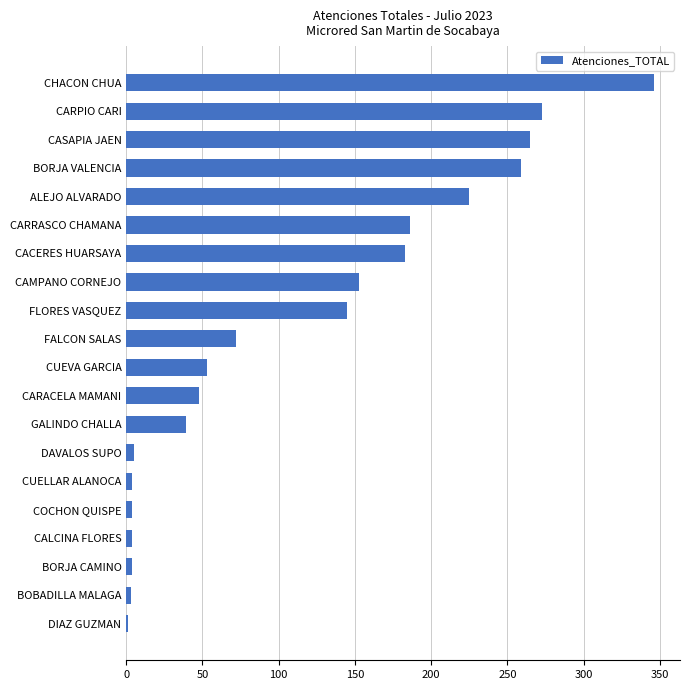

At which category does the chart reach its peak across all series?

CHACON CHUA